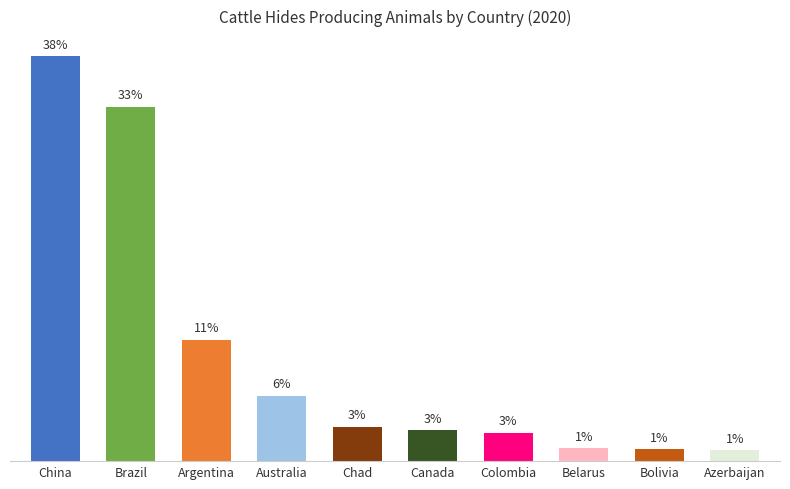

Does the chart contain any negative values?

No